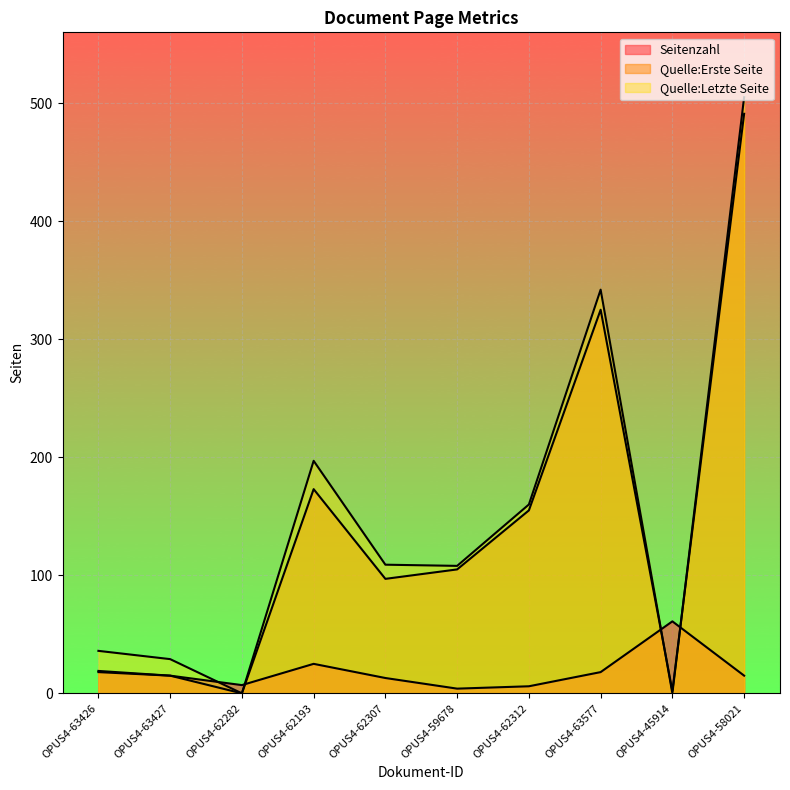

What is the value of the Quelle:Erste Seite point at the 2nd from the left?

15